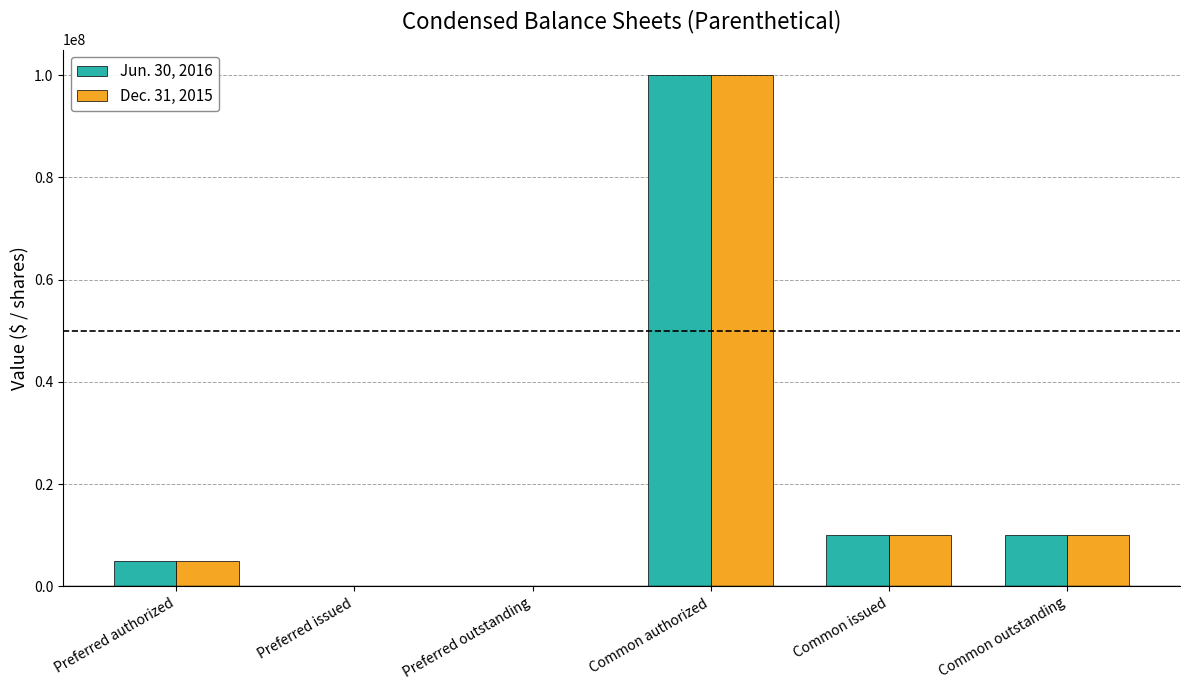

Does the chart contain stacked bars?

No